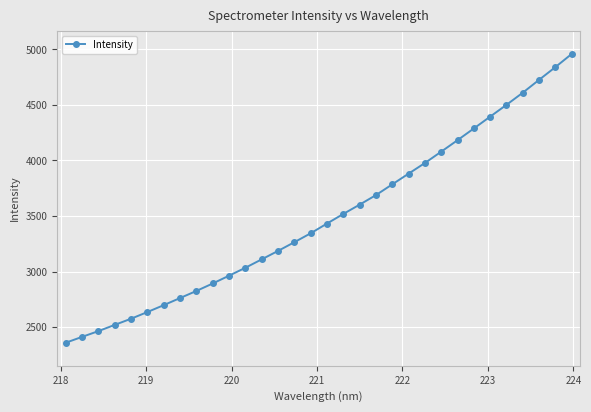

What is the difference between the second highest and minimum values?

2481.2